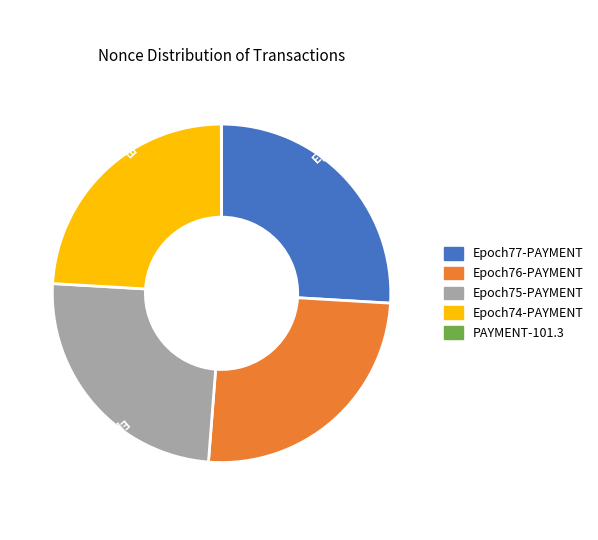

Which category has the biggest portion of the pie?

Epoch77-PAYMENT